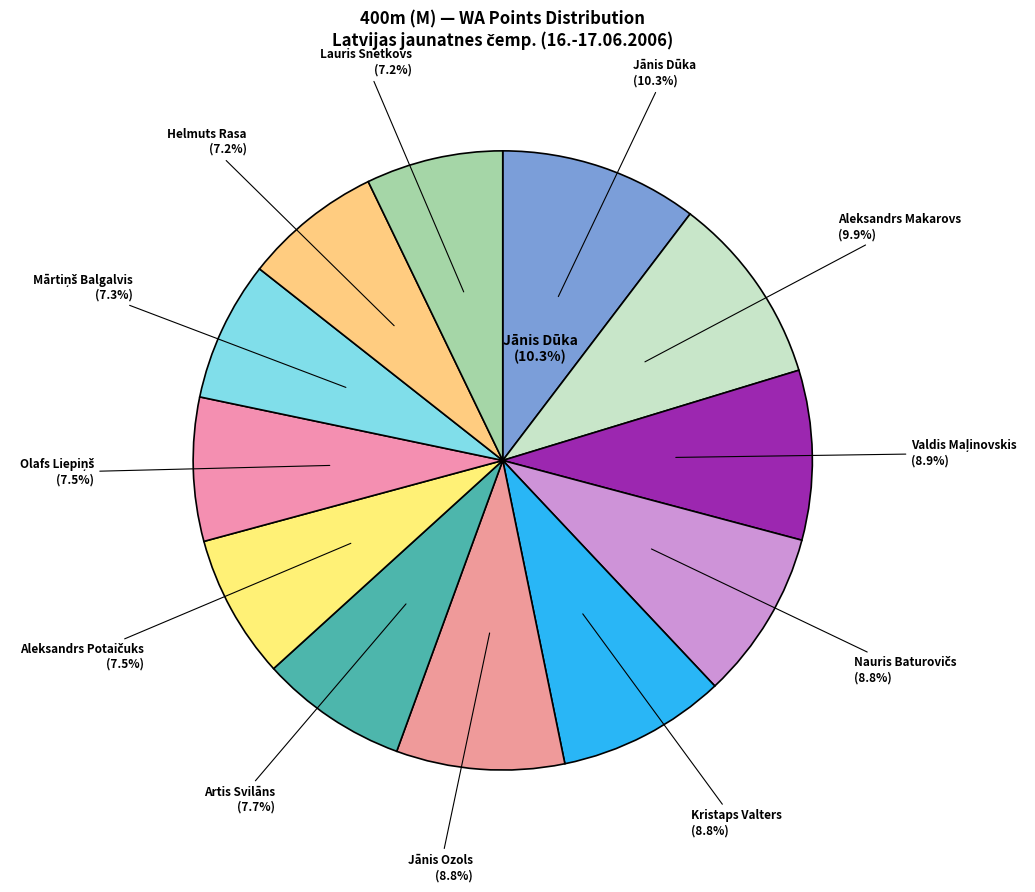

Is it true that Jānis Ozols is 9% of the pie?

True